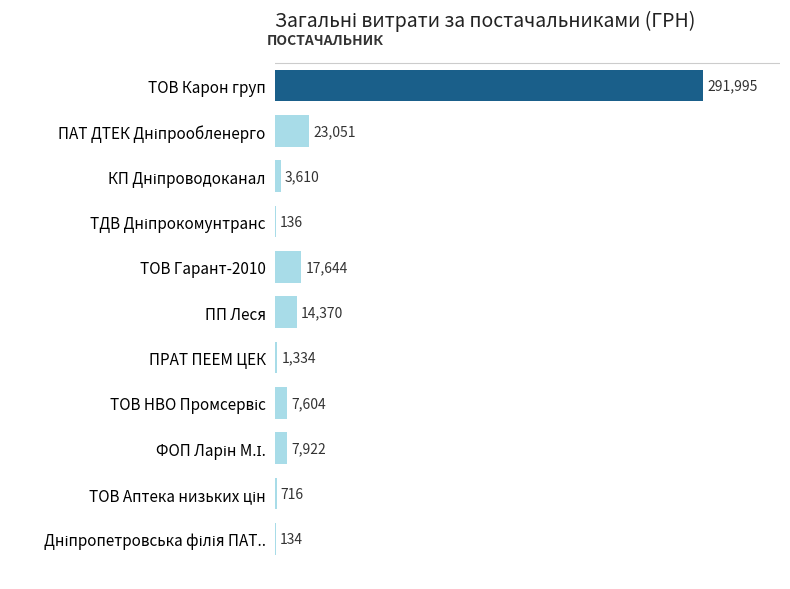

Is it true that the value at ПП Леся is 14369.5?

True